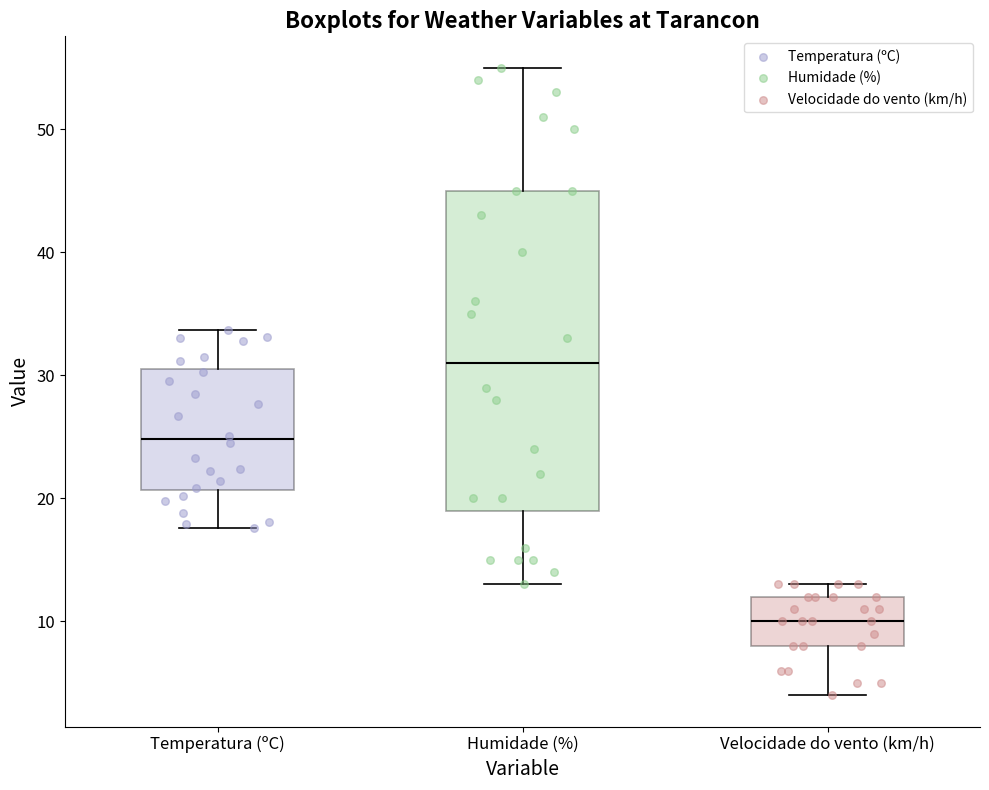

Which box is the tallest, from its lower edge to its upper edge?

Humidade (%)